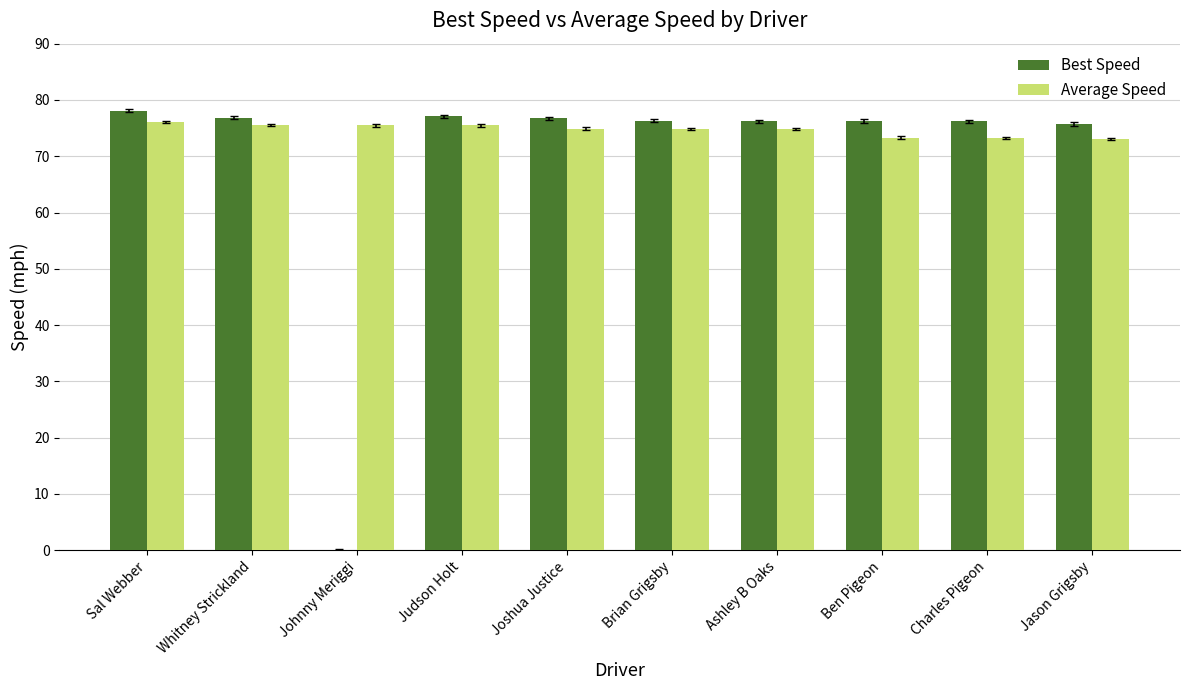

True or false: Average Speed has a value of 17.0 at Johnny Meriggi.

False